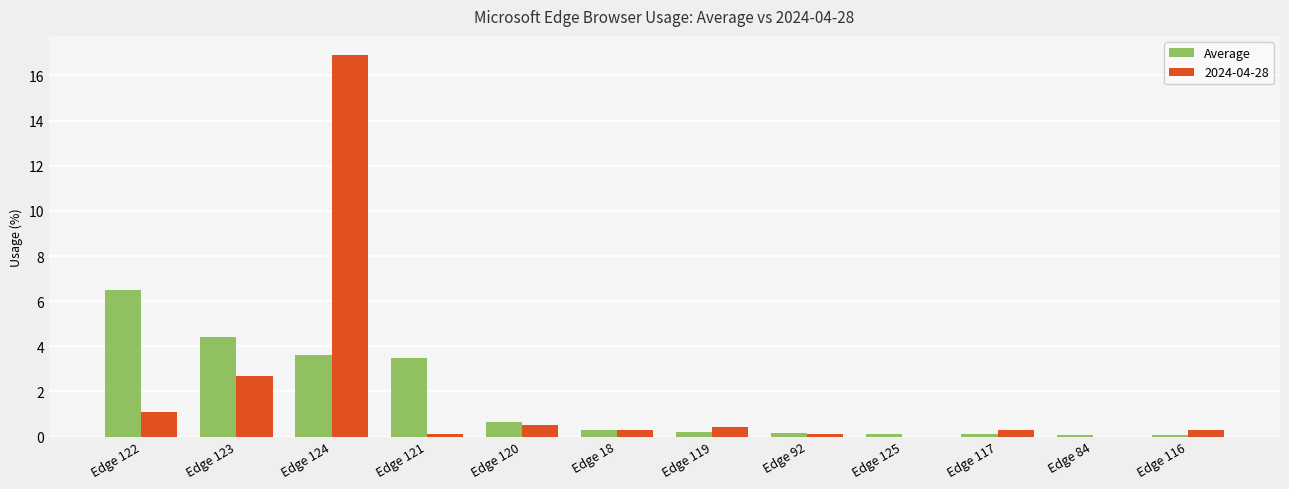

The 2024-04-28 series shows 1.4 at Edge 123. True or false?

False